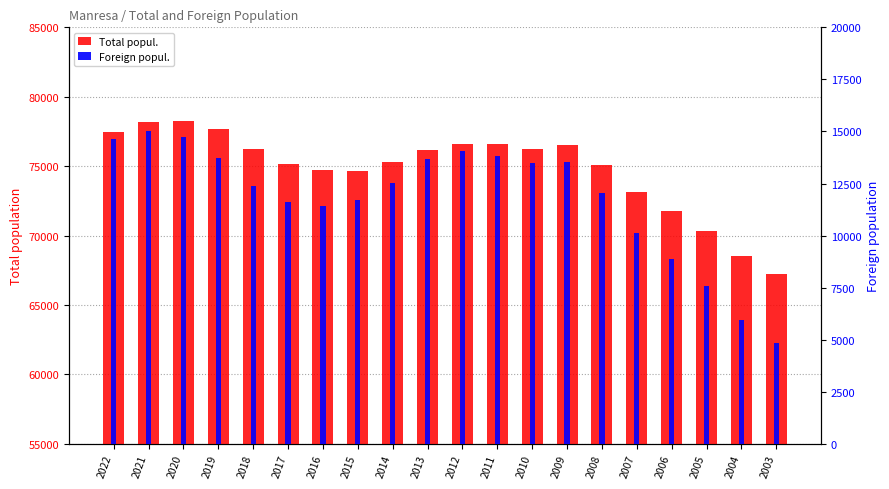

Reading left to right, list all the values displayed in this chart.

Total popul.: 2022=77452	2021=78192	2020=78245	2019=77714	2018=76250	2017=75152	2016=74752	2015=74655	2014=75297	2013=76170	2012=76570	2011=76589	2010=76209	2009=76558	2008=75053	2007=73140	2006=71772	2005=70343	2004=68505	2003=67269
Foreign popul.: 2022=14641	2021=15027	2020=14742	2019=13724	2018=12399	2017=11604	2016=11403	2015=11704	2014=12542	2013=13700	2012=14053	2011=13821	2010=13465	2009=13557	2008=12057	2007=10117	2006=8854	2005=7577	2004=5960	2003=4837